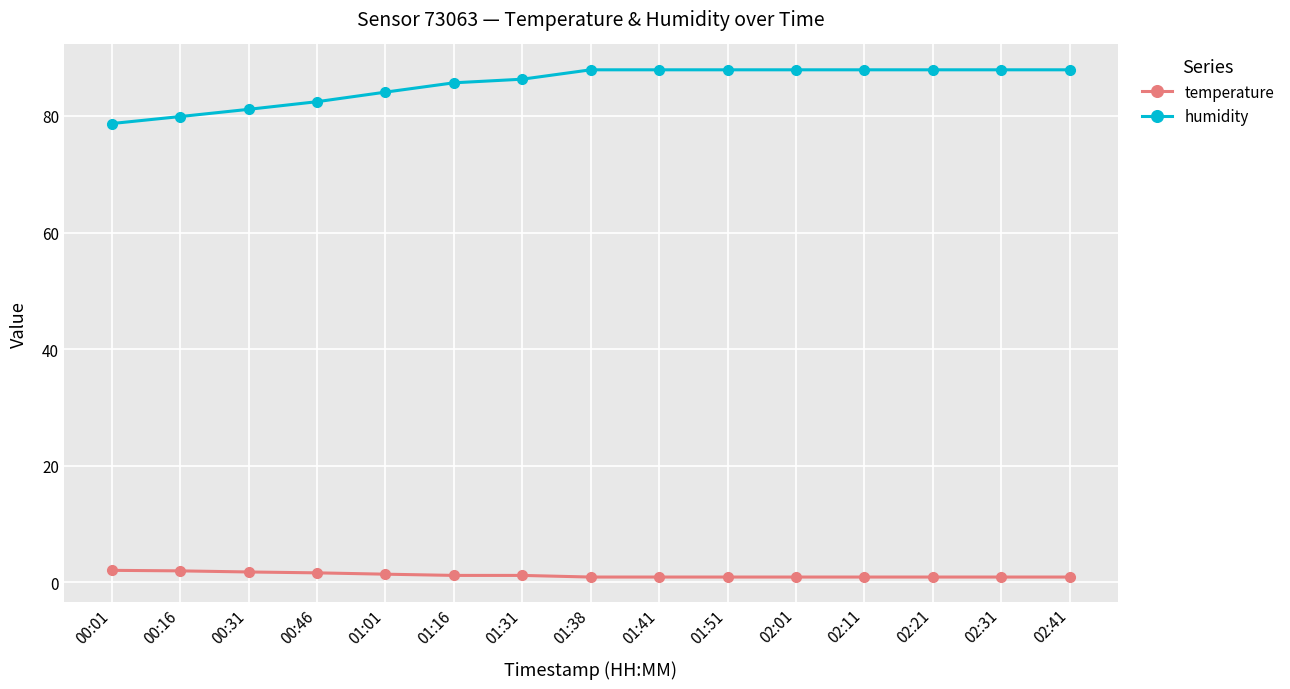

What is the label of the 6th point from the left?

01:16